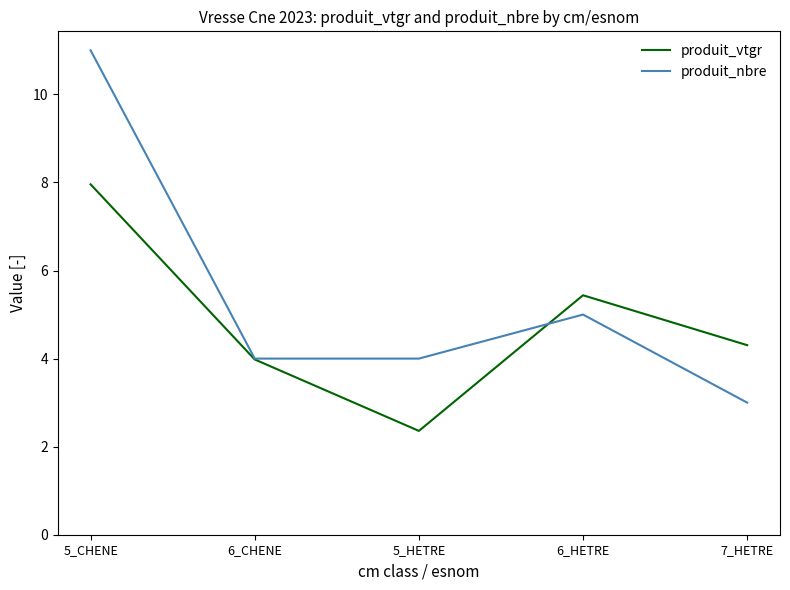

At how many categories does at least one series exceed 9?

1